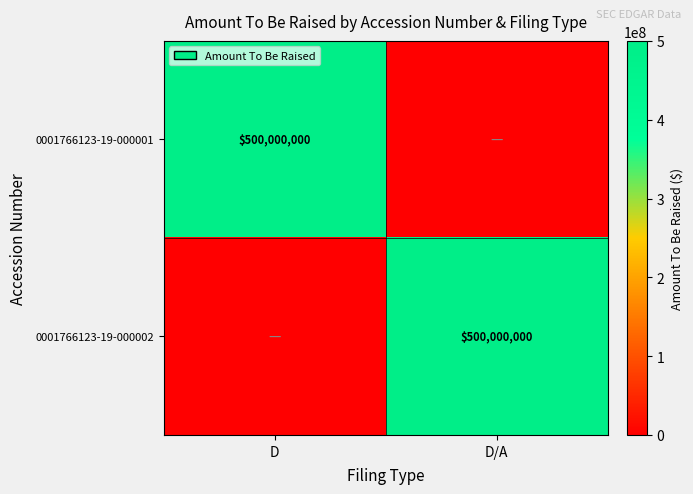

Is it true that 0001766123-19-000001 equals 729802902 at D?

False